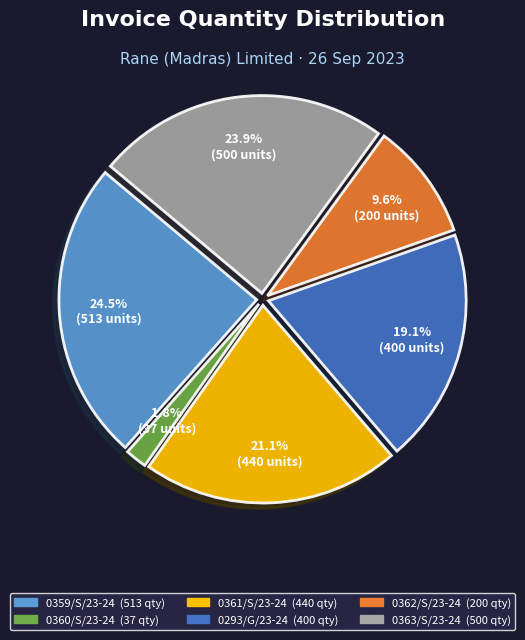

What is the largest slice in the pie chart?

0359/S/23-24